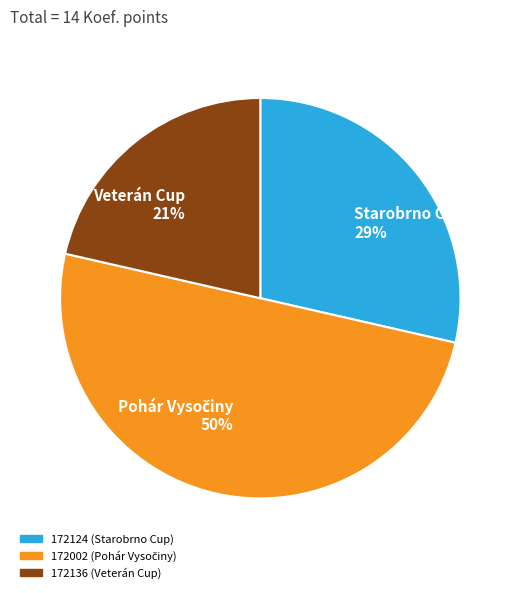

Count the number of slices in the pie.

3